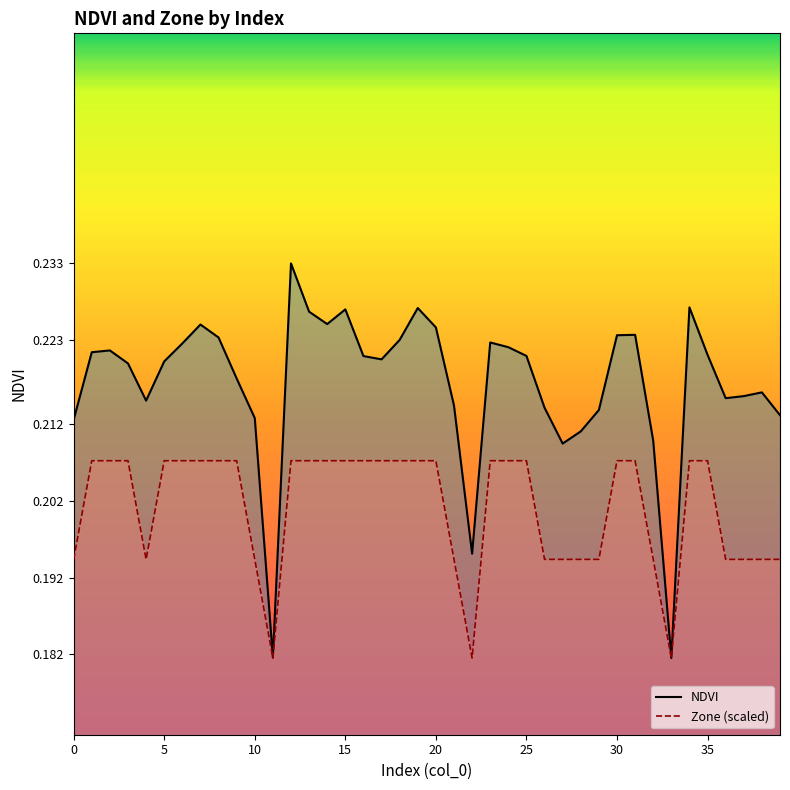

List the series in order of their overall mean, lowest first.

Zone (scaled), NDVI